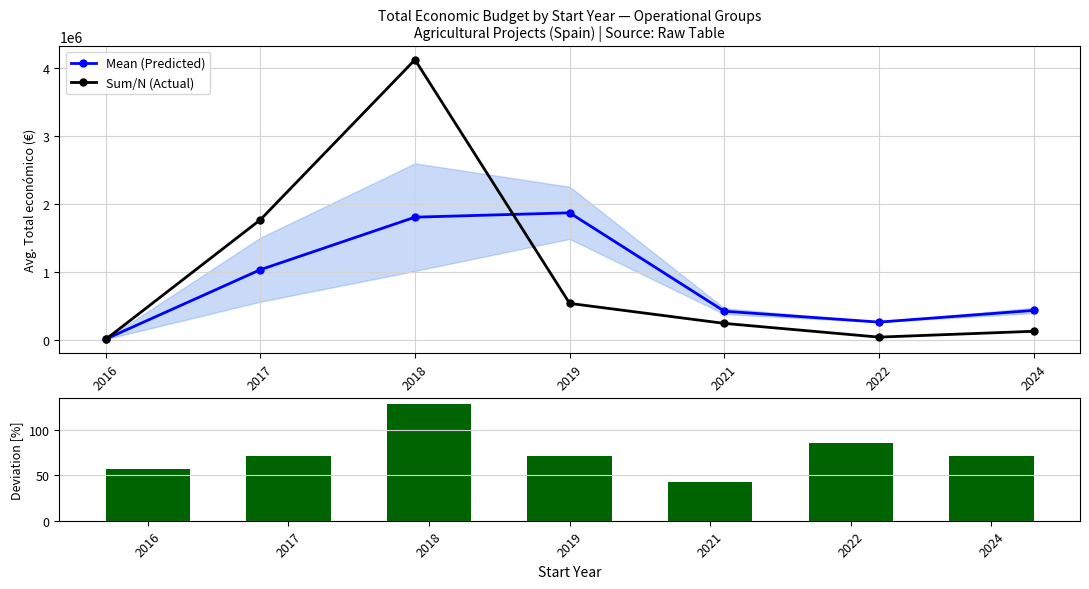

What is the sum of the Mean (Predicted) values at 2021 and 2024?

847141.0